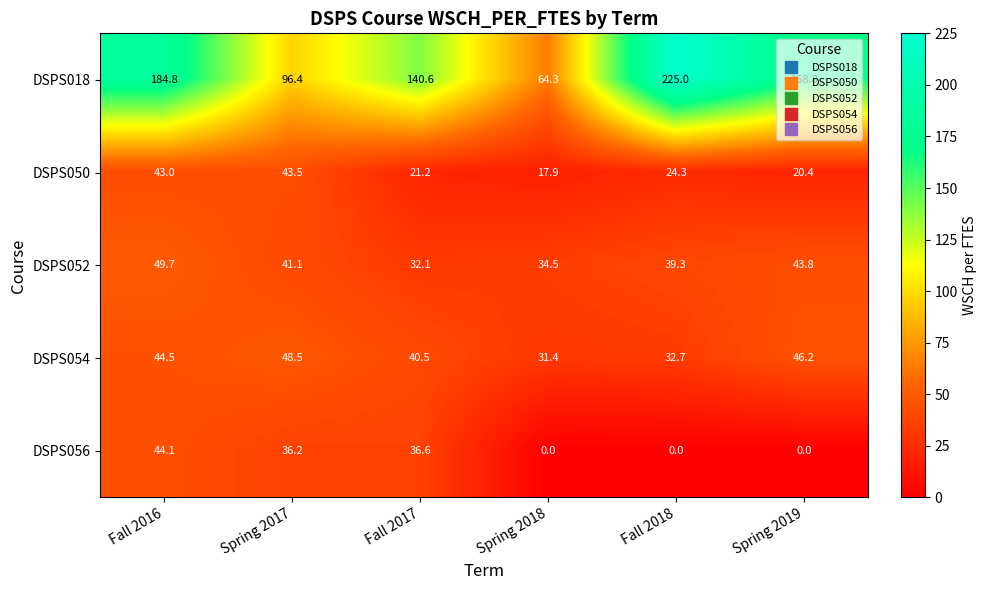

Which series has the widest spread of values?

DSPS018